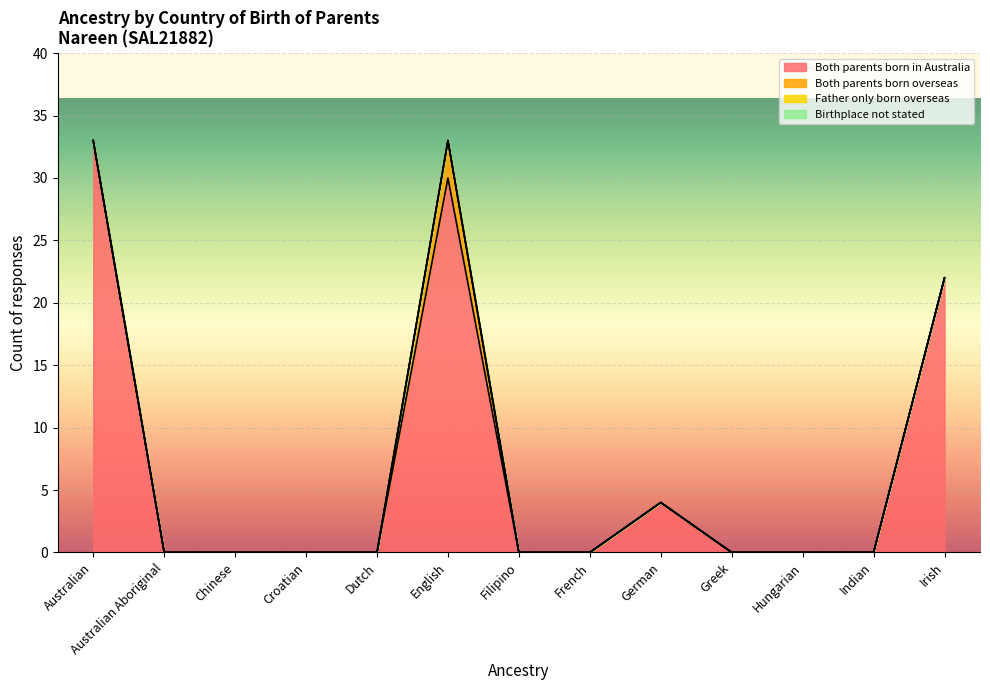

Which series changed the most between English and Irish?

Both parents born in Australia